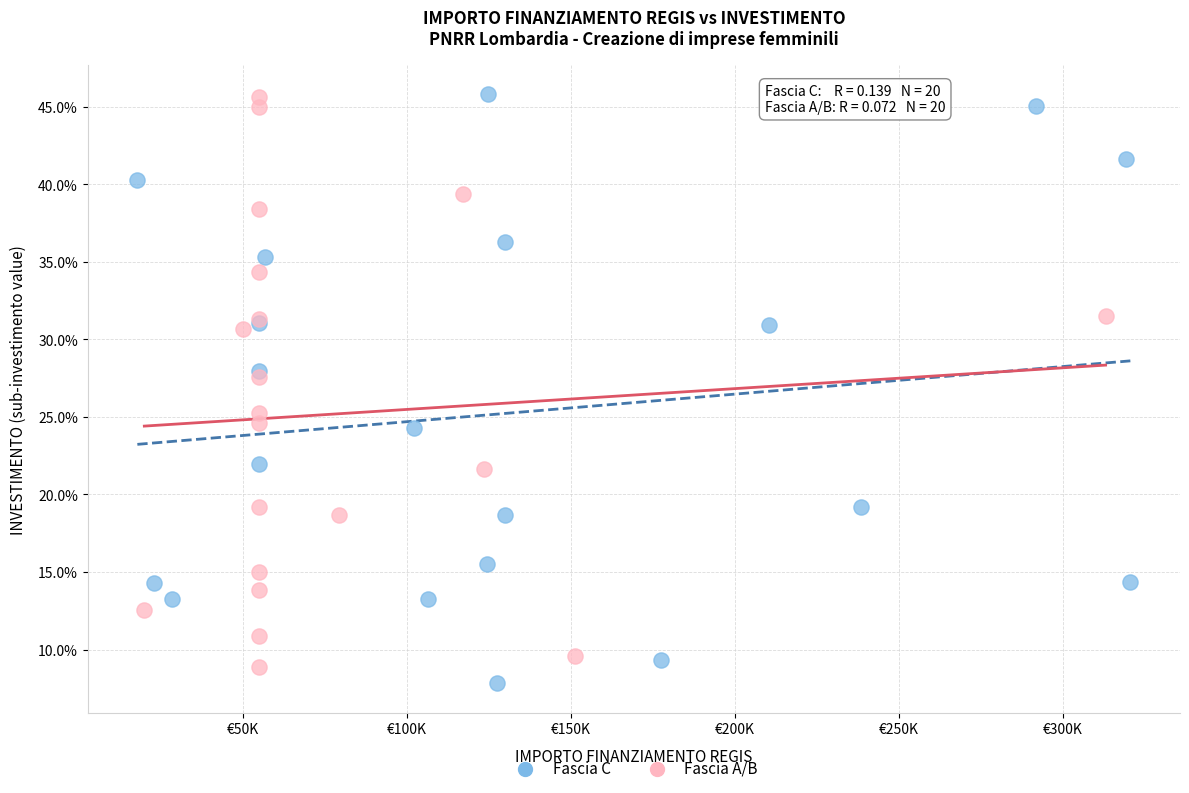

What are all the series names shown in the legend?

Fascia C, Fascia A/B